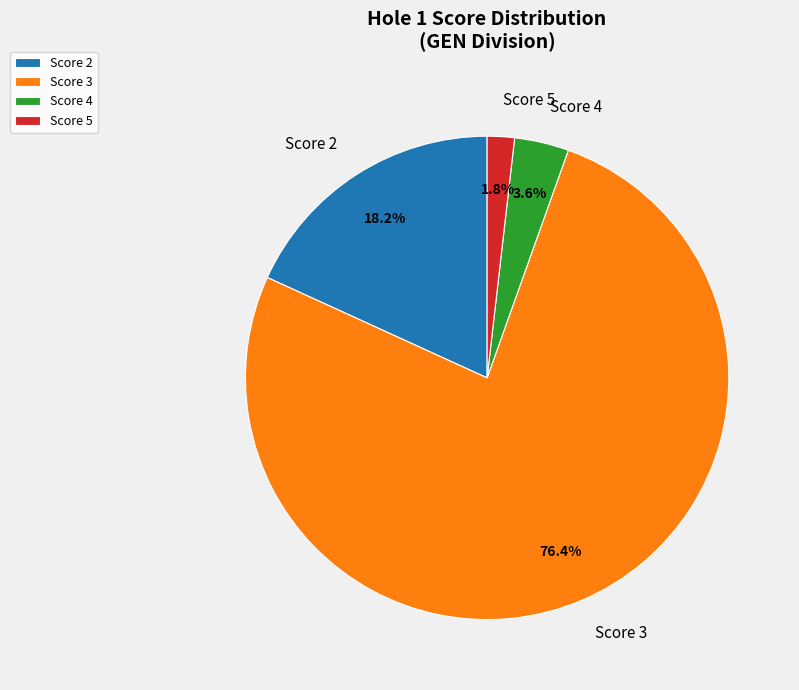

Which has a higher value, Score 5 or Score 3?

Score 3